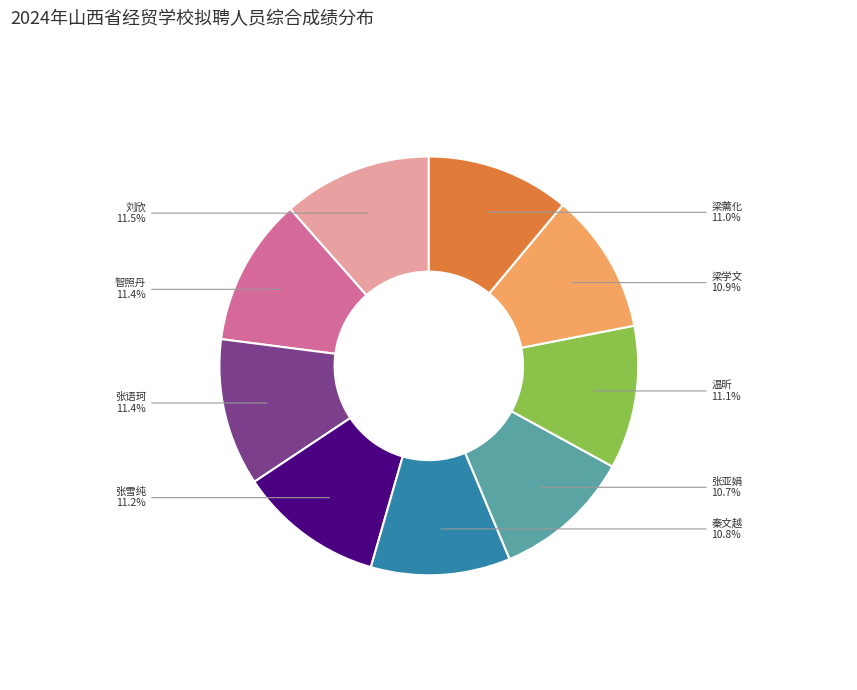

To the nearest percent, what is the average slice percentage?

11%